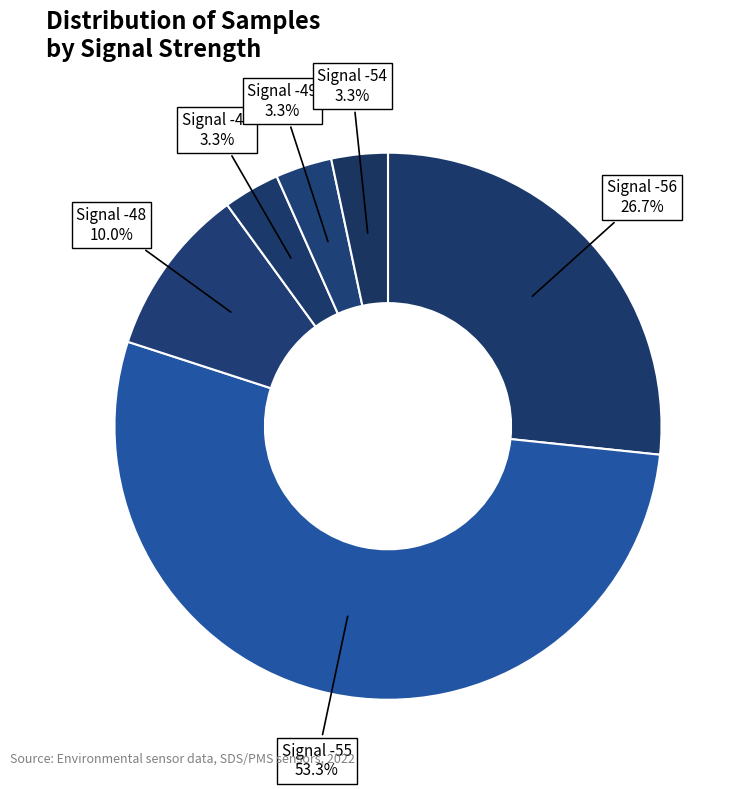

Does Signal -55 account for over 50% of the chart?

Yes